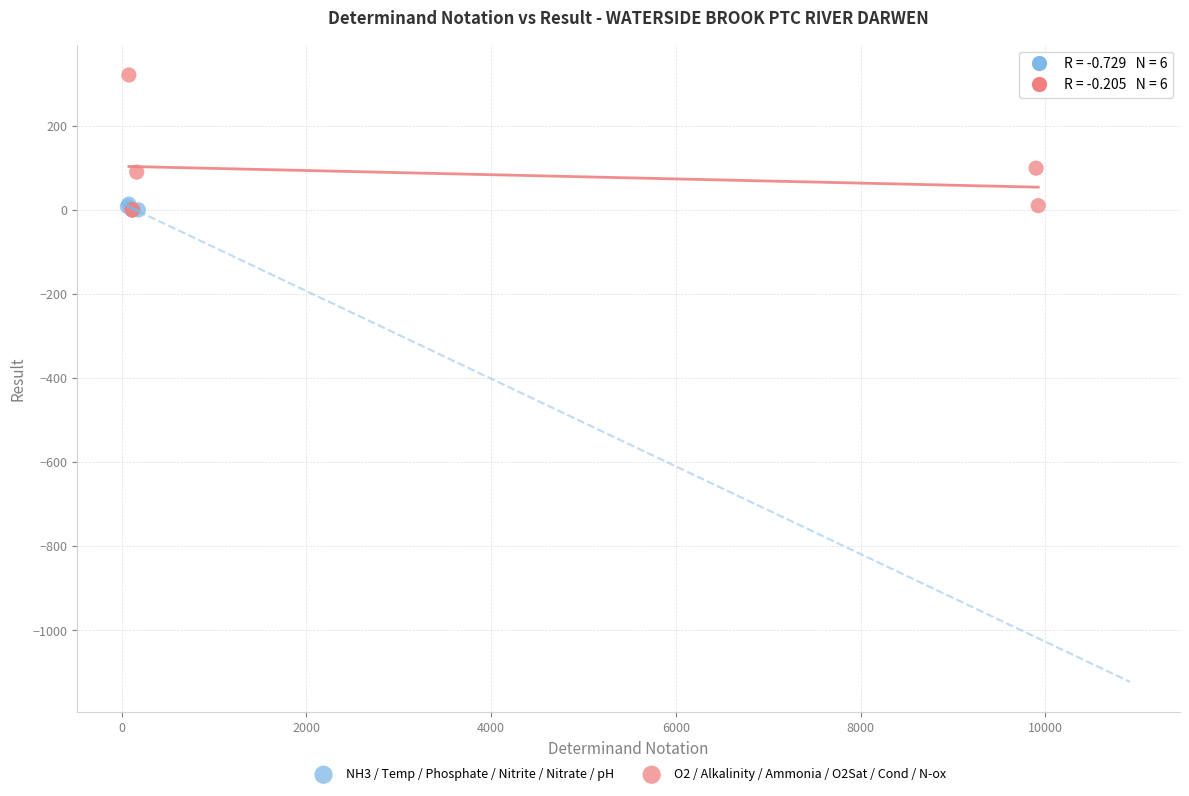

Which series has the largest Y range (max minus min)?

O2 / Alkalinity / Ammonia / O2Sat / Cond / N-ox